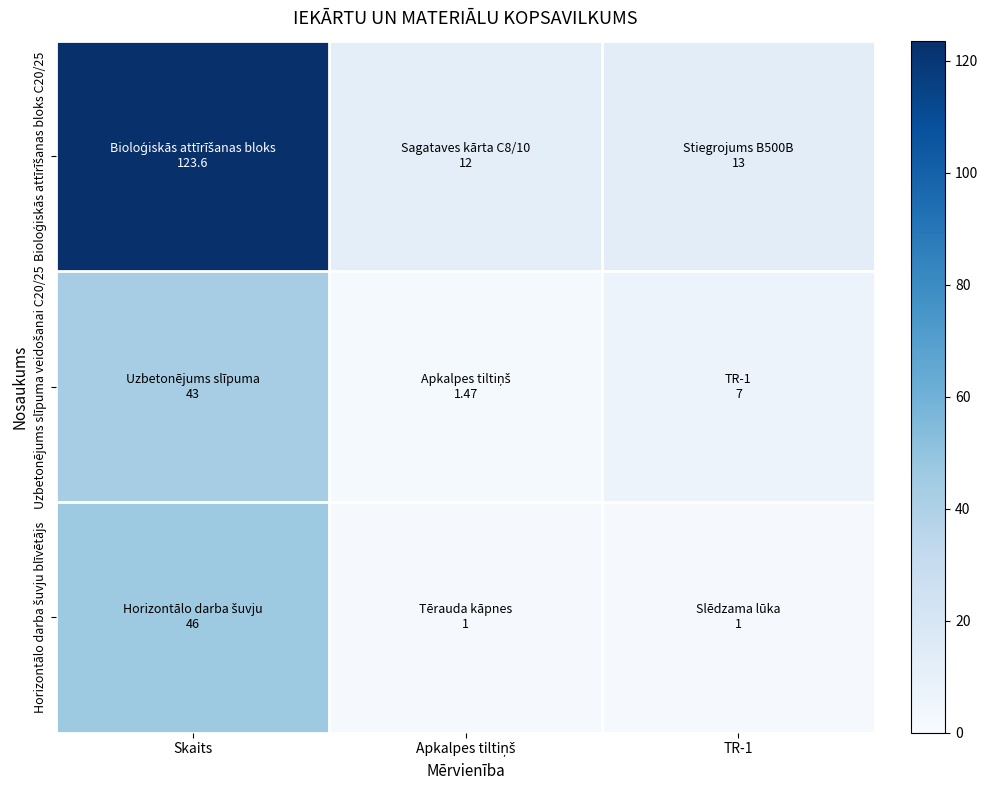

At which category is the sum across all series the highest?

Skaits